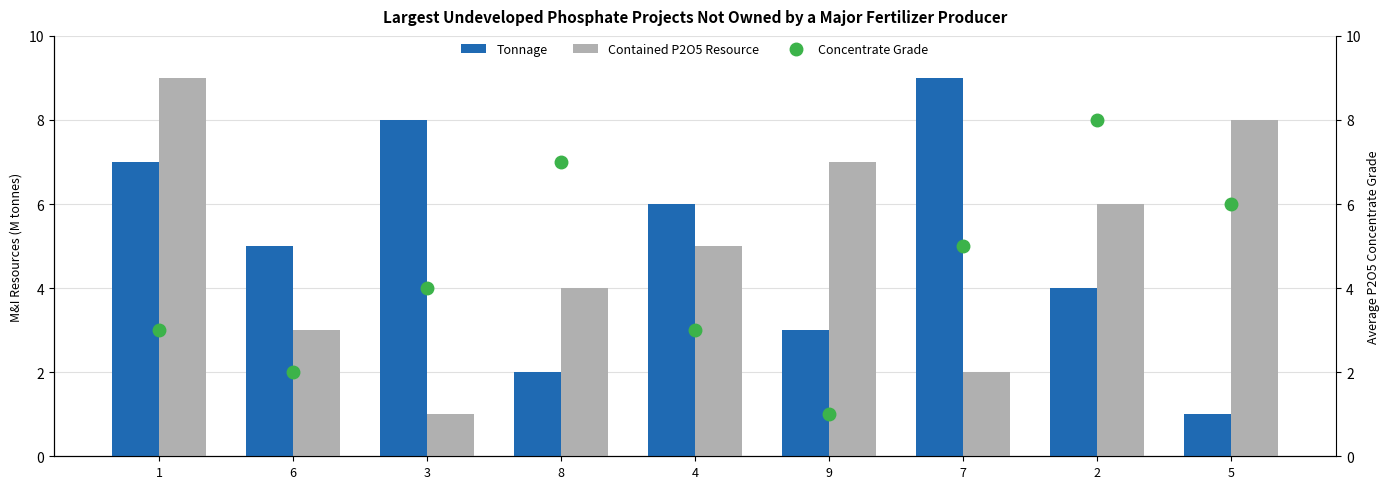

List the labels in order of Tonnage value, largest first.

7, 3, 1, 4, 6, 2, 9, 8, 5